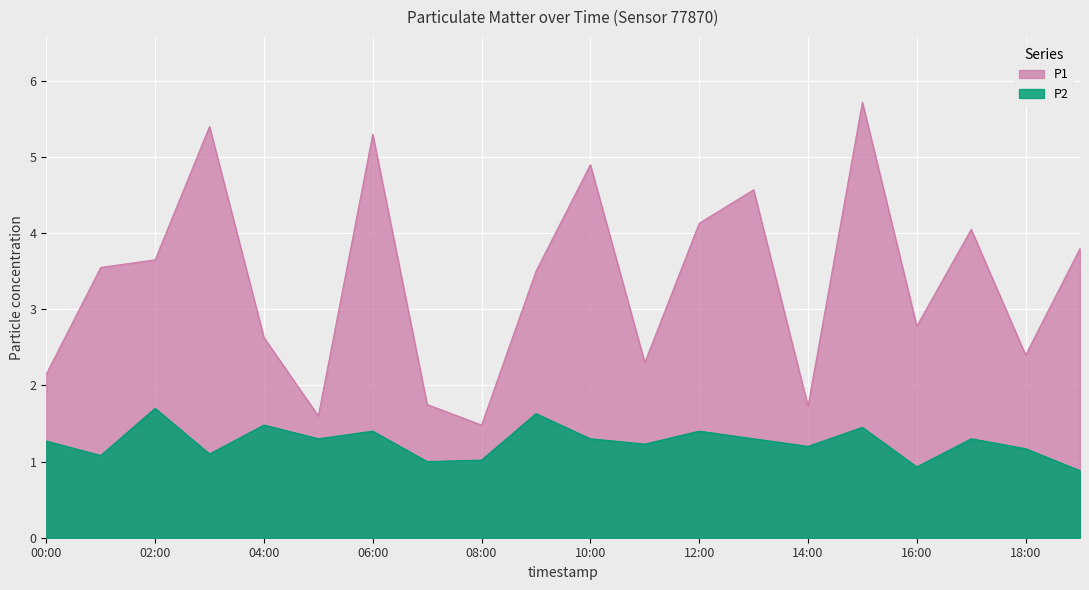

True or false: P1 has more than 2 points higher than both neighbors.

True